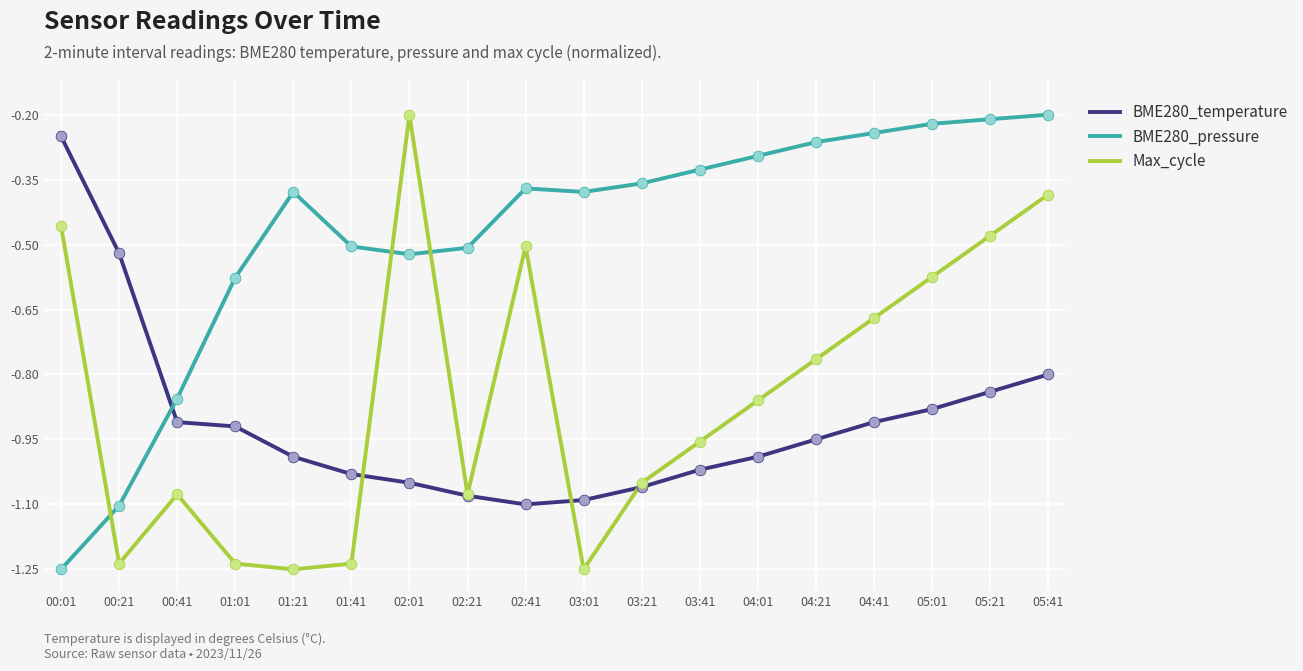

Which series changed the most between 02:01 and 03:01?

Max_cycle